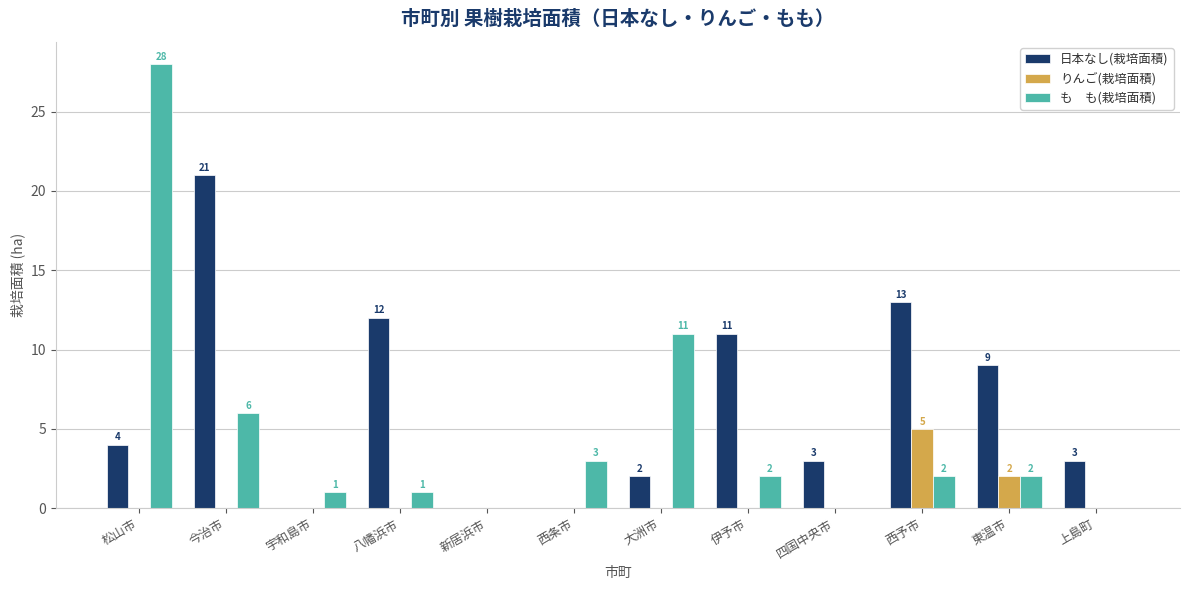

At which category is the sum across all series the highest?

松山市